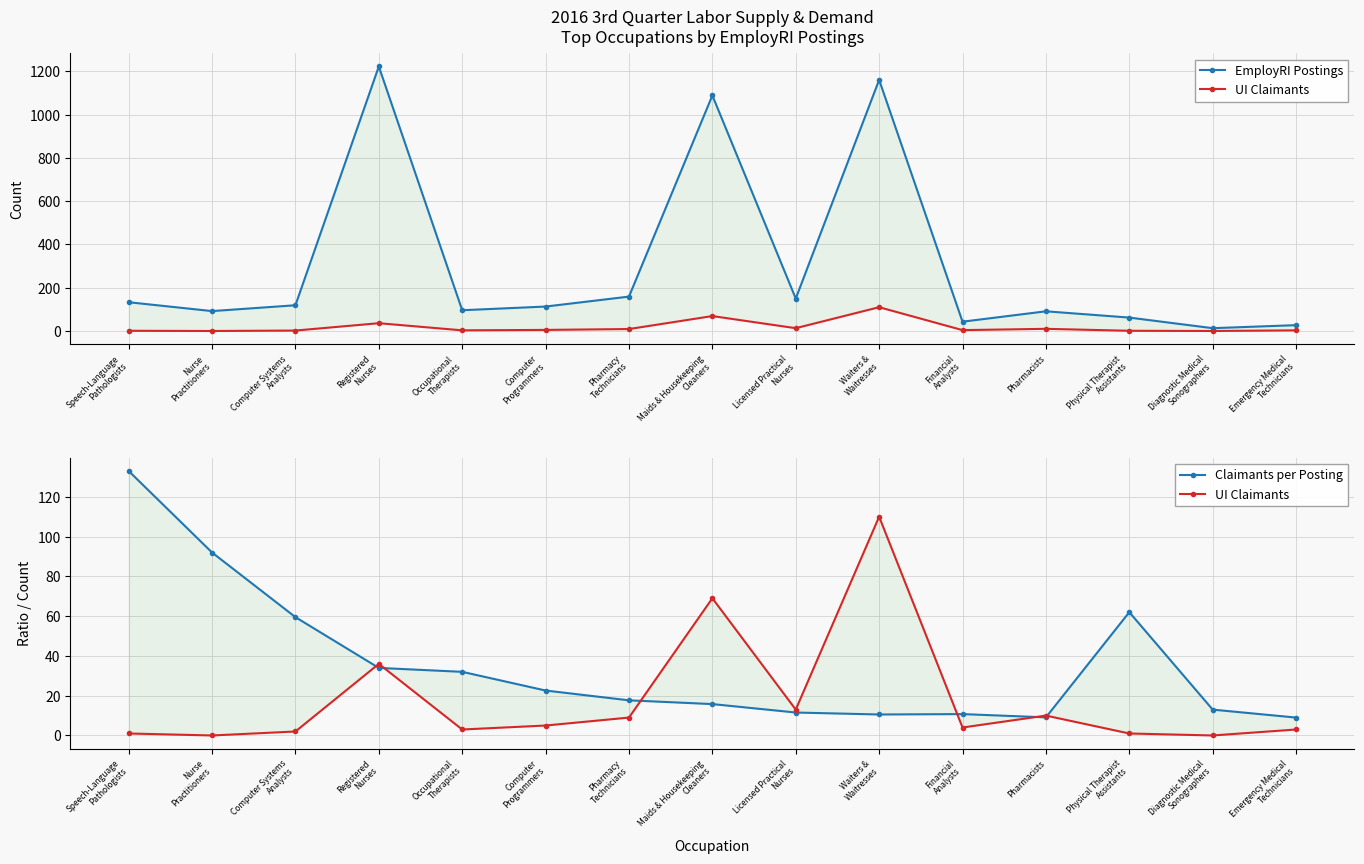

Between Licensed Practical
Nurses and Registered
Nurses, which is larger?

Registered
Nurses